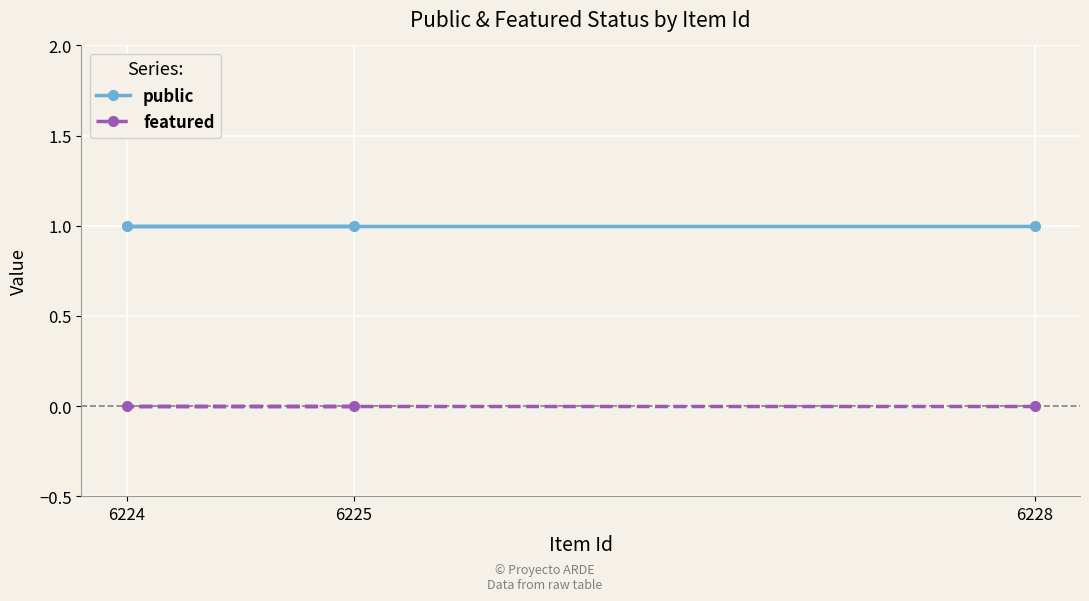

At which category is the sum across all series the highest?

6225